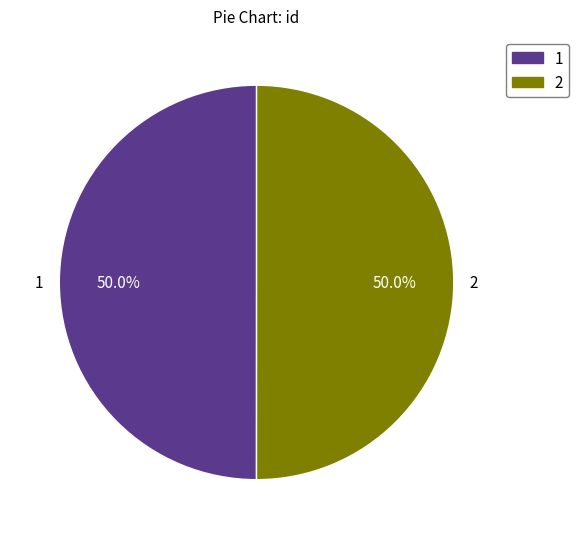

Combined, do 2 and 1 account for over 50%?

Yes